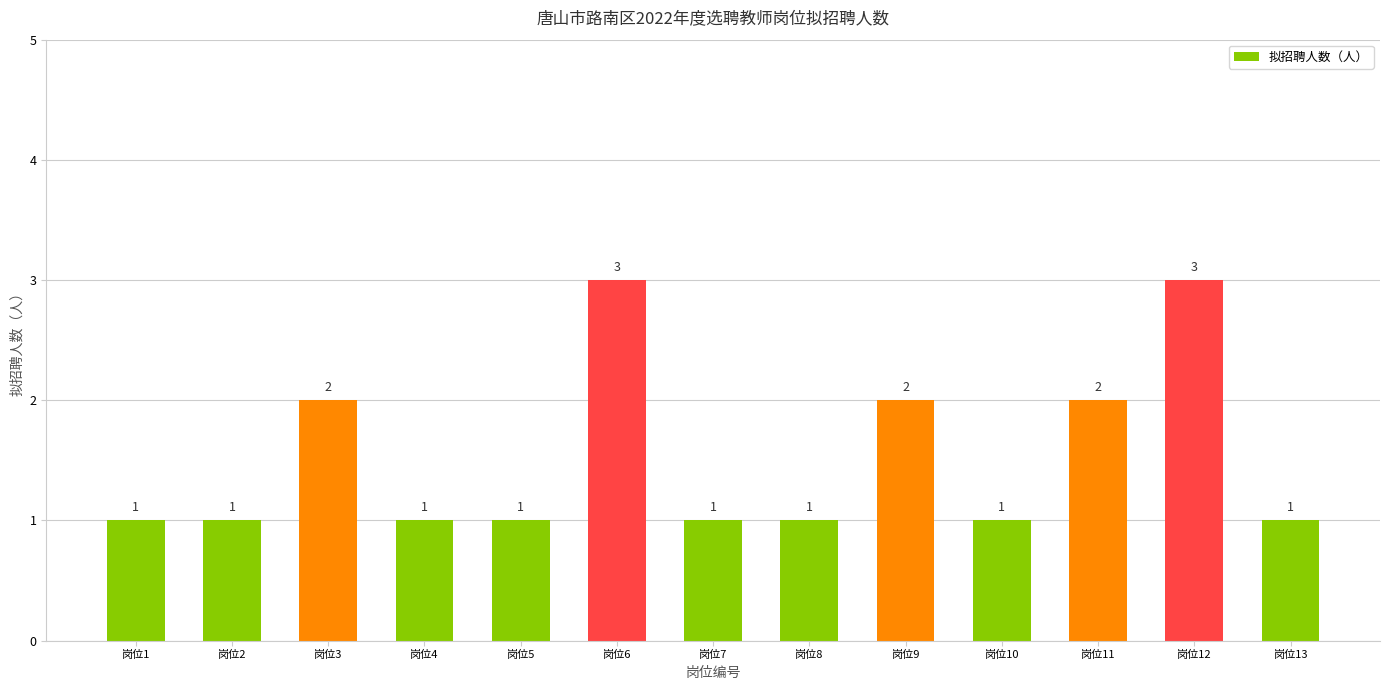

How many values are between 1 and 2?

11